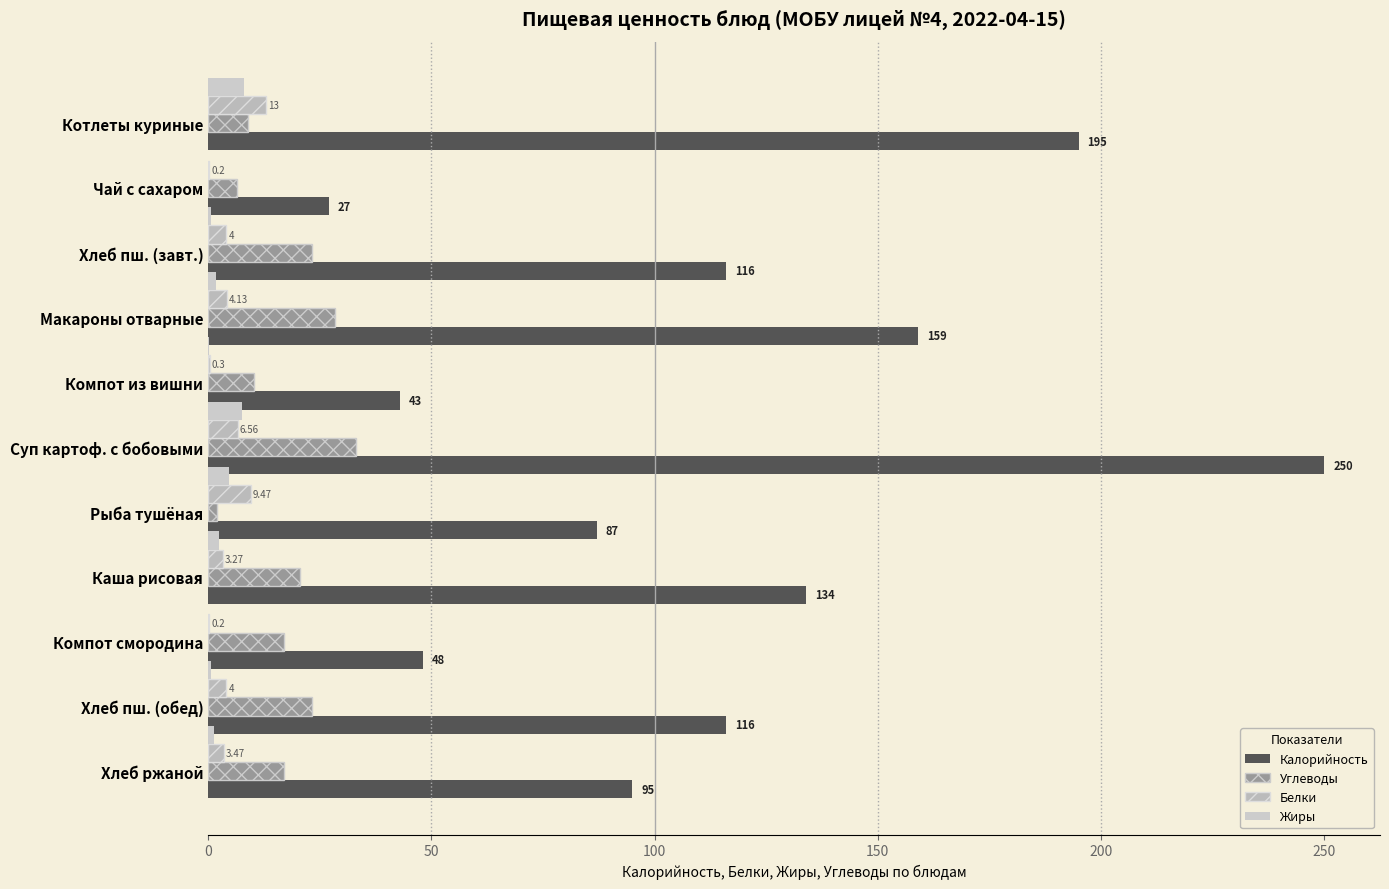

What is the sum of all Белки values?

48.6